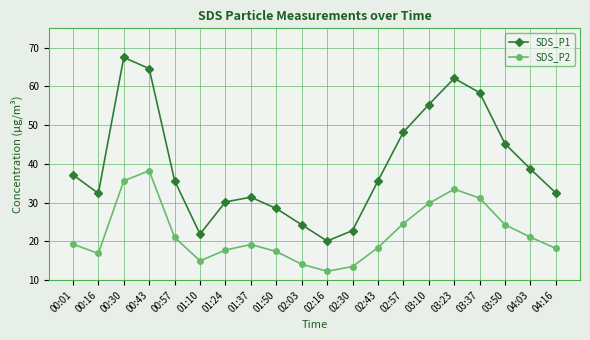

What are all the series names shown in the legend?

SDS_P1, SDS_P2